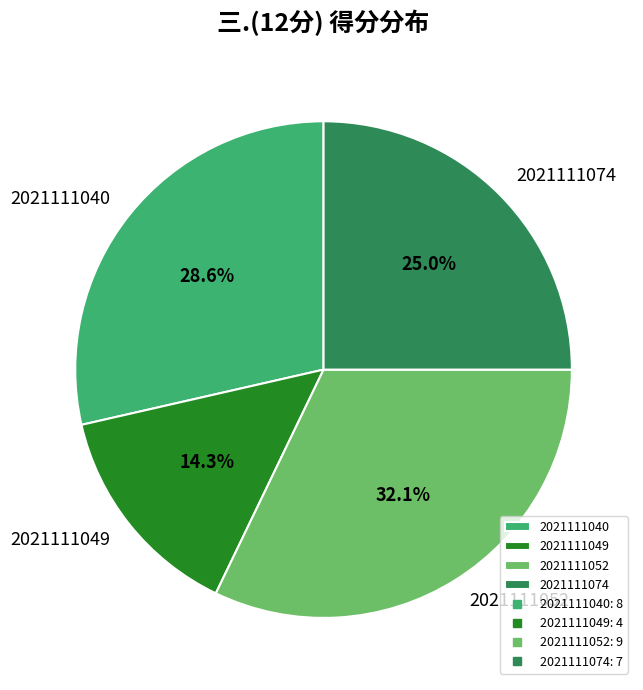

Which slice is the largest?

2021111052